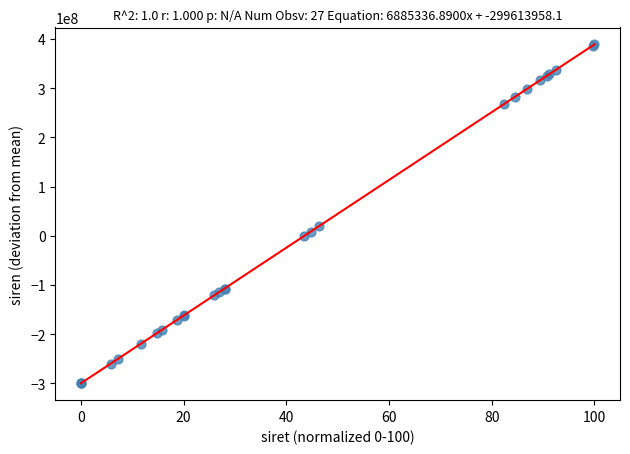

What Y value in the scatter plot is closest to 44652886?

19884359.9